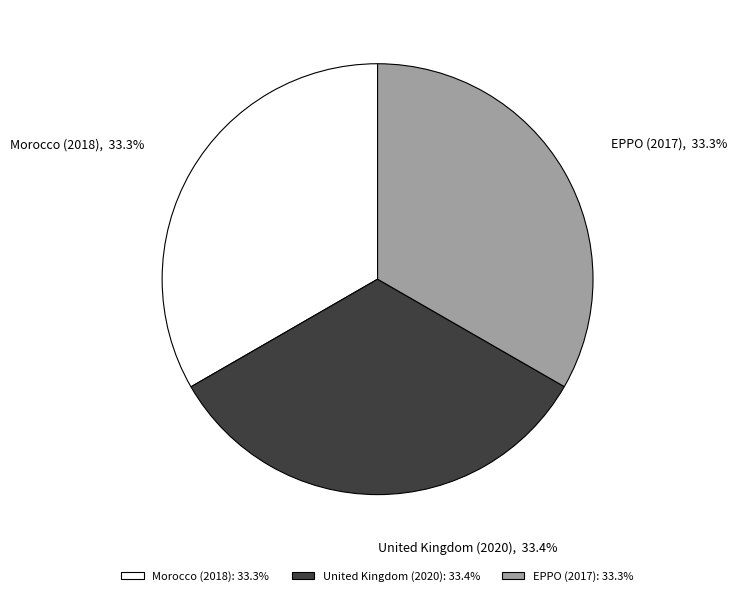

What percentage is the United Kingdom (2020) slice, to the nearest percent?

33%